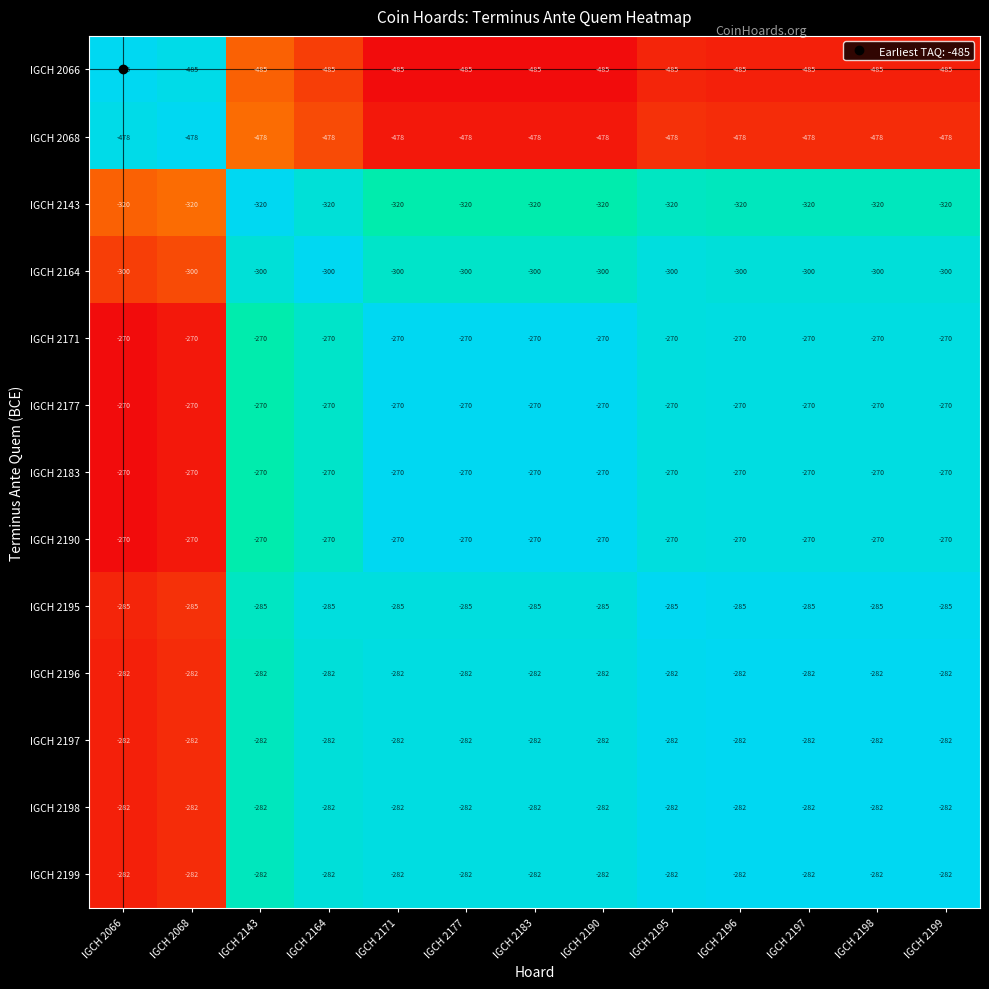

What is the sum of all IGCH 2068 values?

-6214